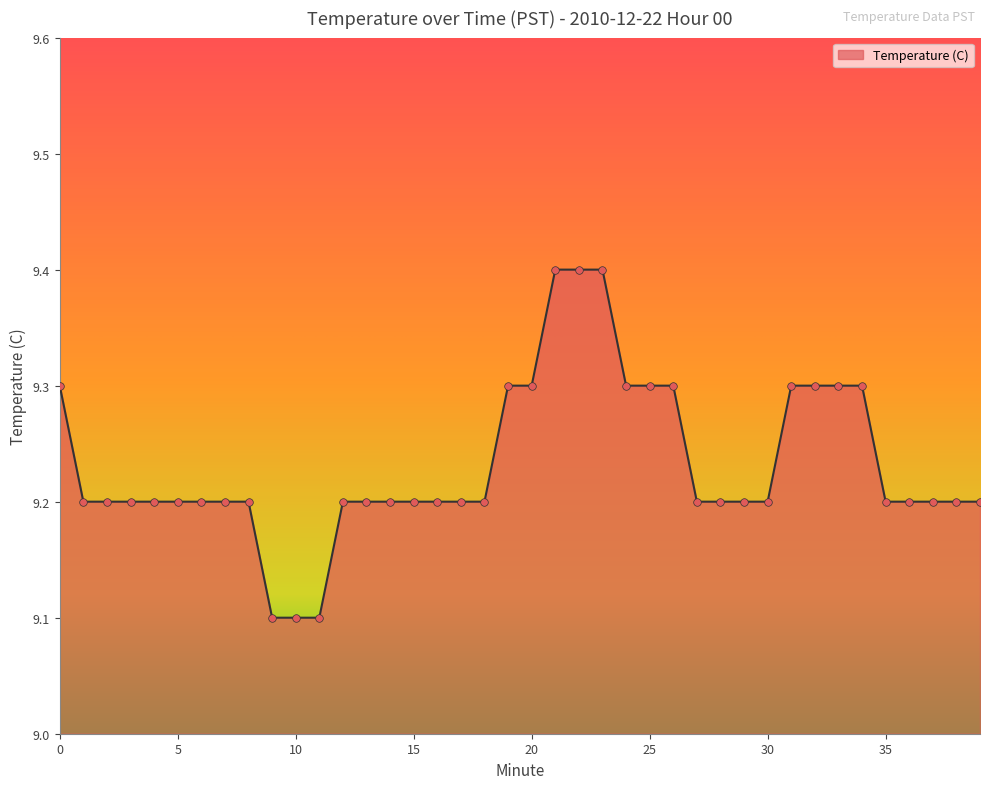

What is the minimum value shown in the chart?

9.1